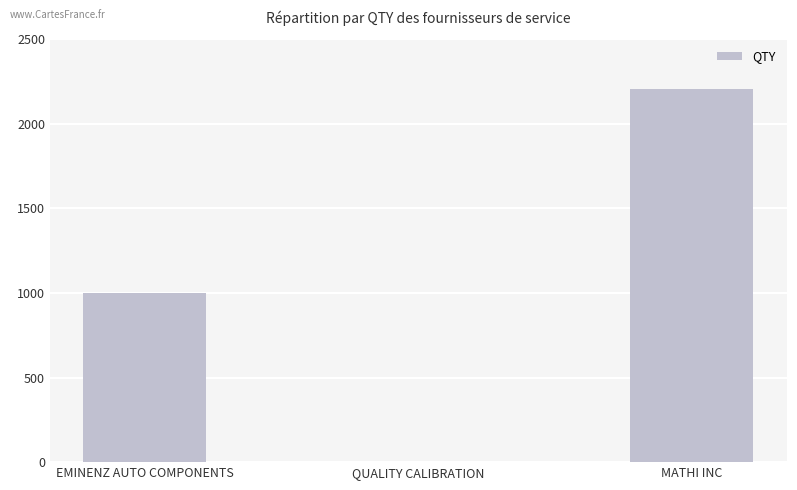

What is the sum of all values?

3204